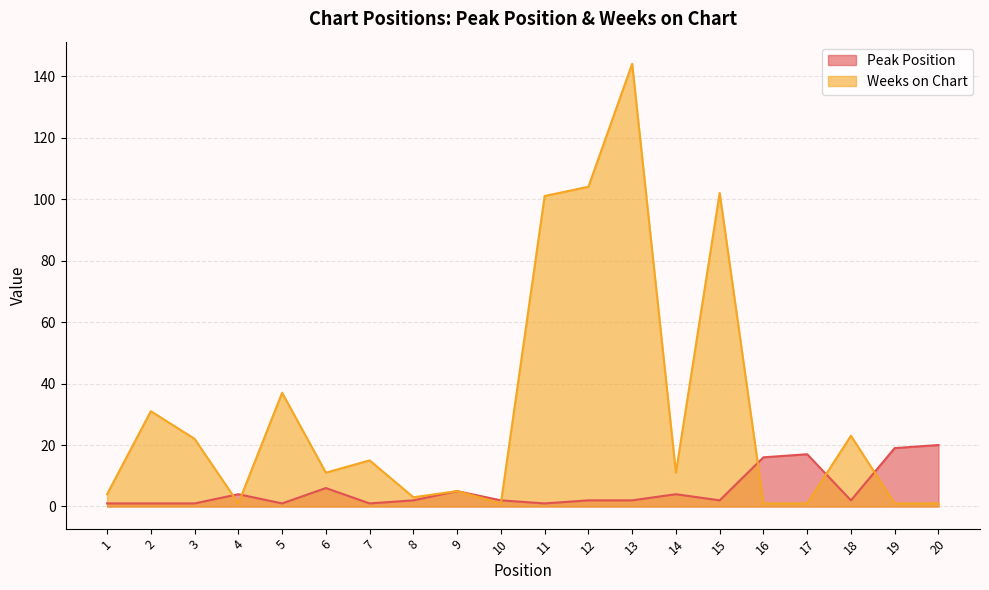

Reading left to right, what are all the values shown in this chart?

Peak Position: 1	1	1	4	1	6	1	2	5	2	1	2	2	4	2	16	17	2	19	20
Weeks on Chart: 4	31	22	1	37	11	15	3	5	1	101	104	144	11	102	1	1	23	1	1